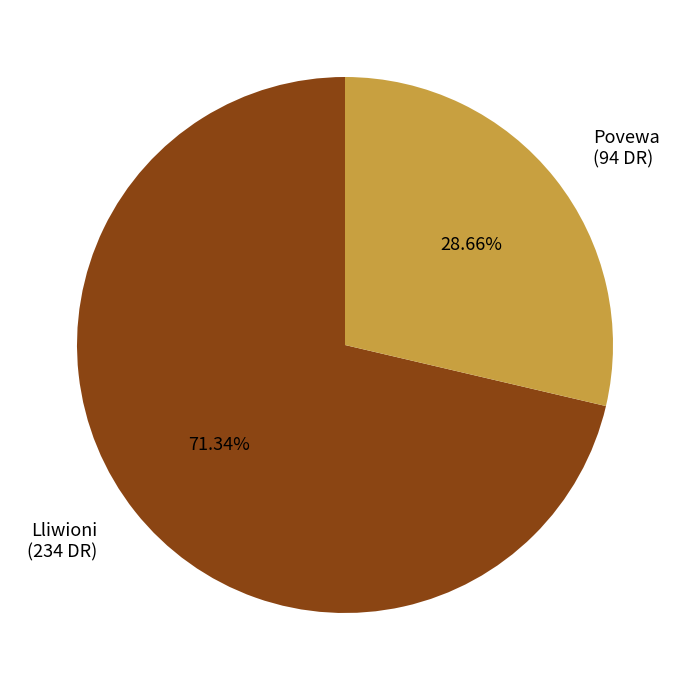

Which category accounts for the majority?

Lliwioni